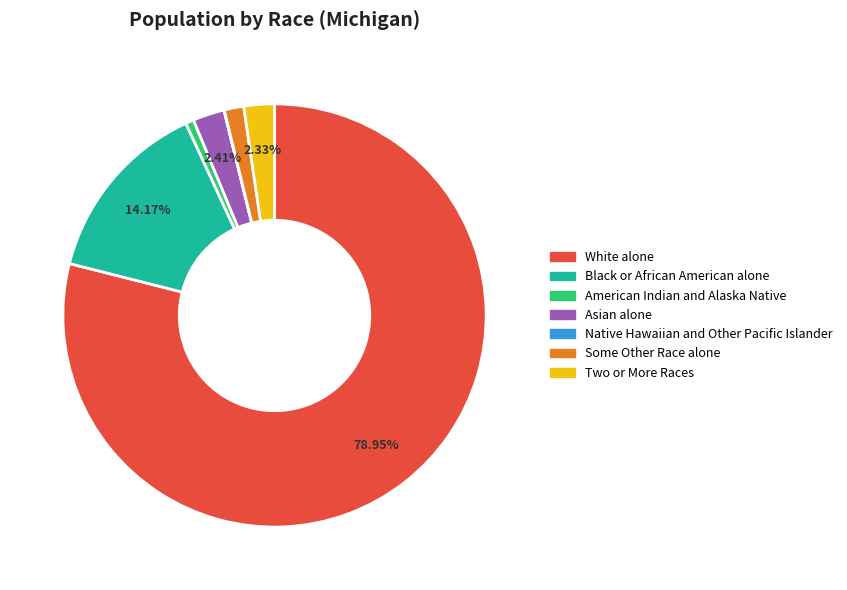

What percentage is the American Indian and Alaska Native slice, to the nearest percent?

1%